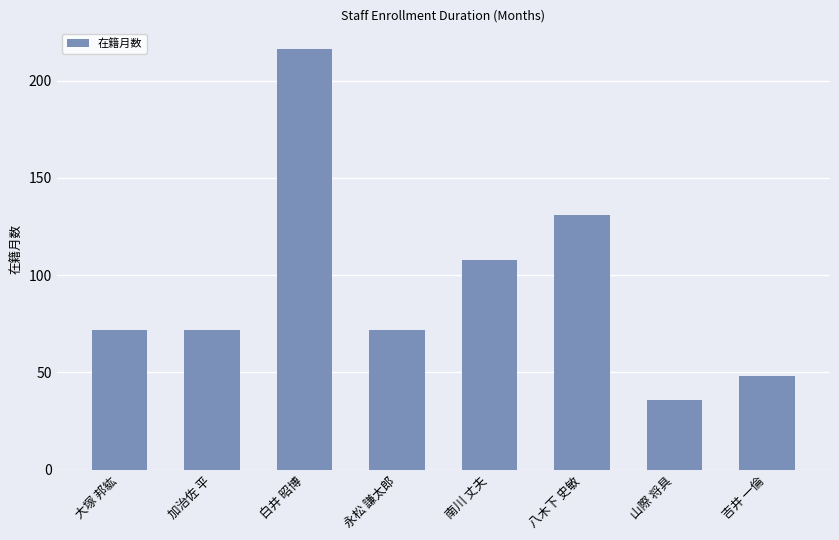

Are the bars horizontal?

No